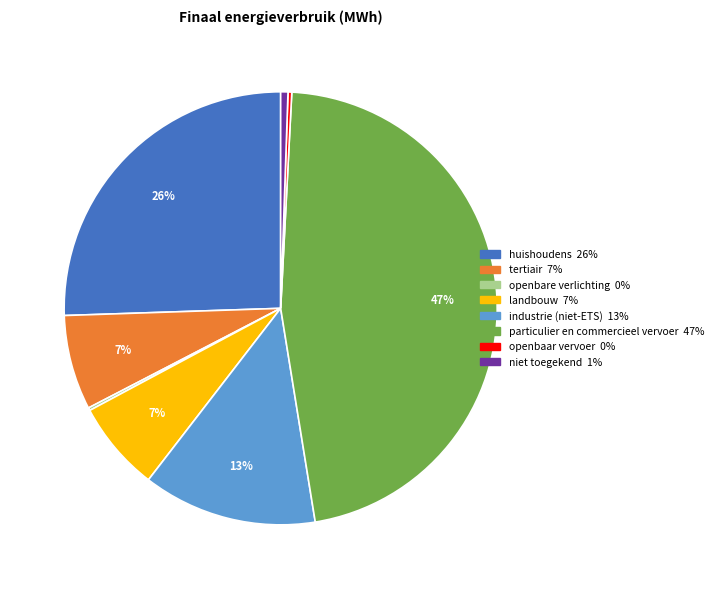

Combined, do tertiair and huishoudens account for over 50%?

No